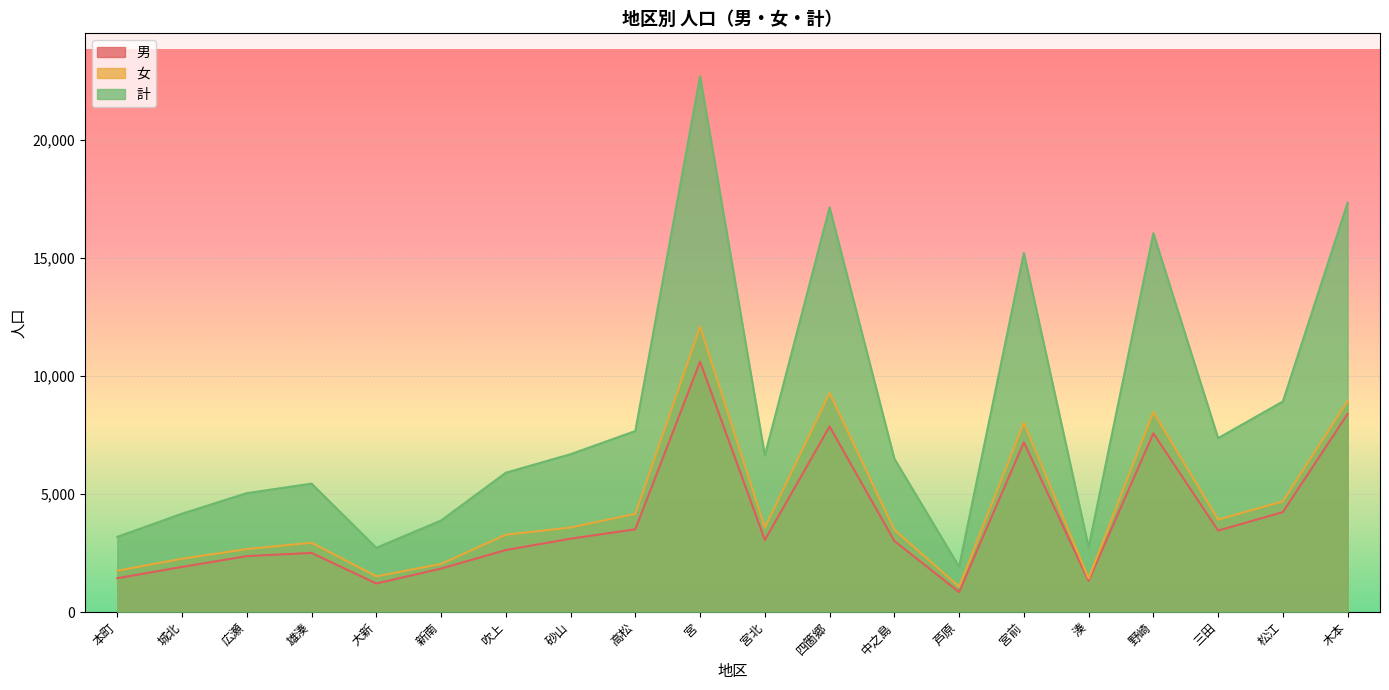

At which label does 男 reach its peak?

宮